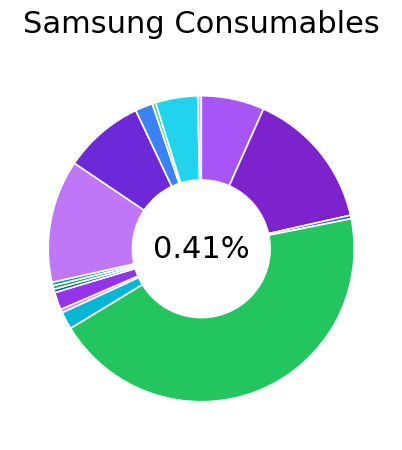

What percentage is NOT represented by SAMSUNG SCX 4623/ML 1910?

95.6%